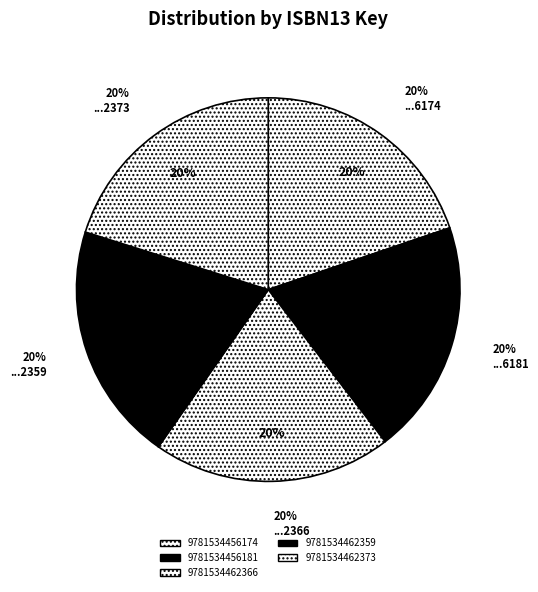

To the nearest percent, what is the average slice percentage?

20%